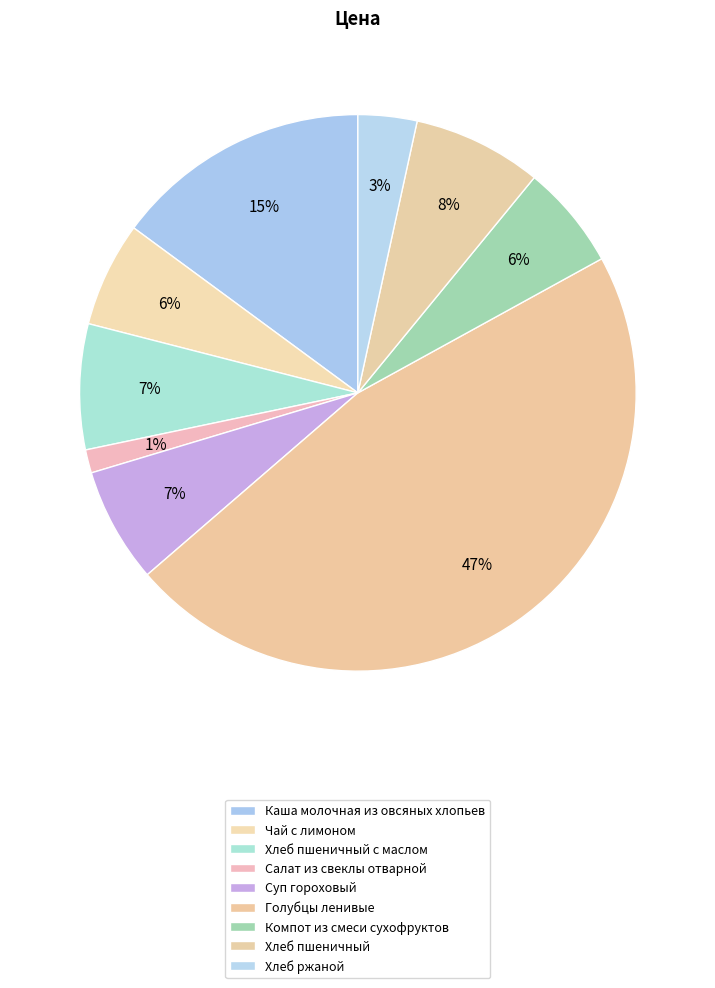

How many slices are in this pie chart?

9